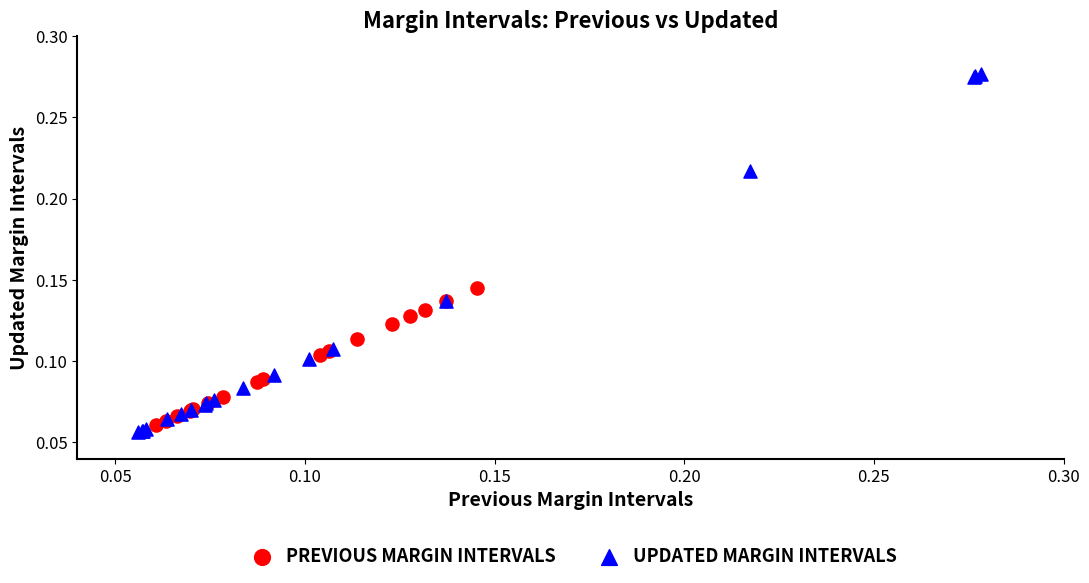

Which series contains the highest Y value?

UPDATED MARGIN INTERVALS